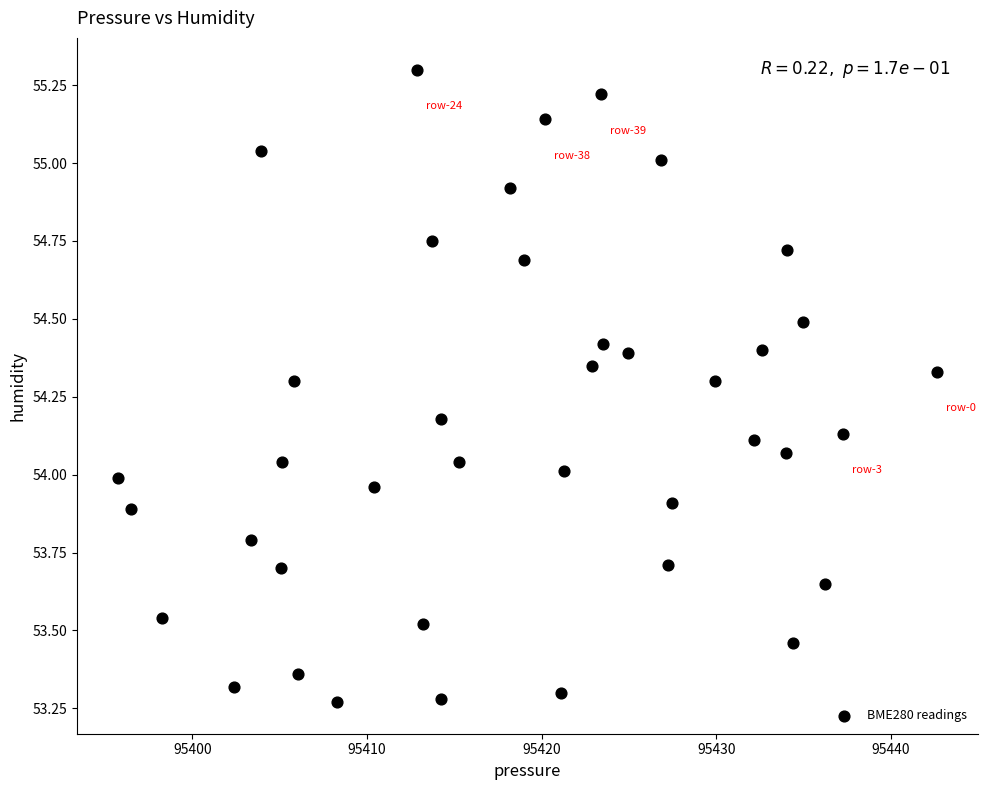

What is the range of Y values (max minus min)?

2.0